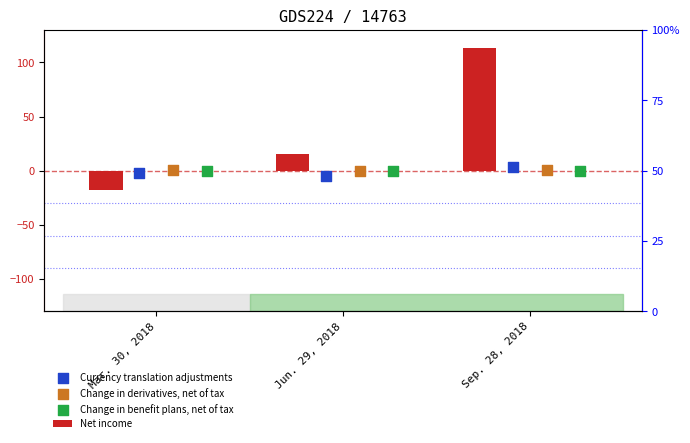

What is the total value across all series at Jun. 29, 2018?

10.7